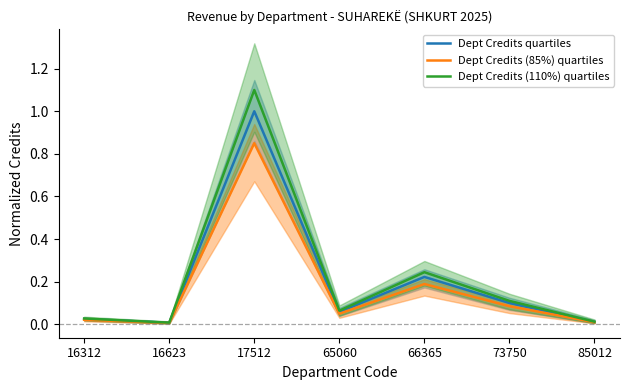

Does the chart display data point markers on the line(s)?

No